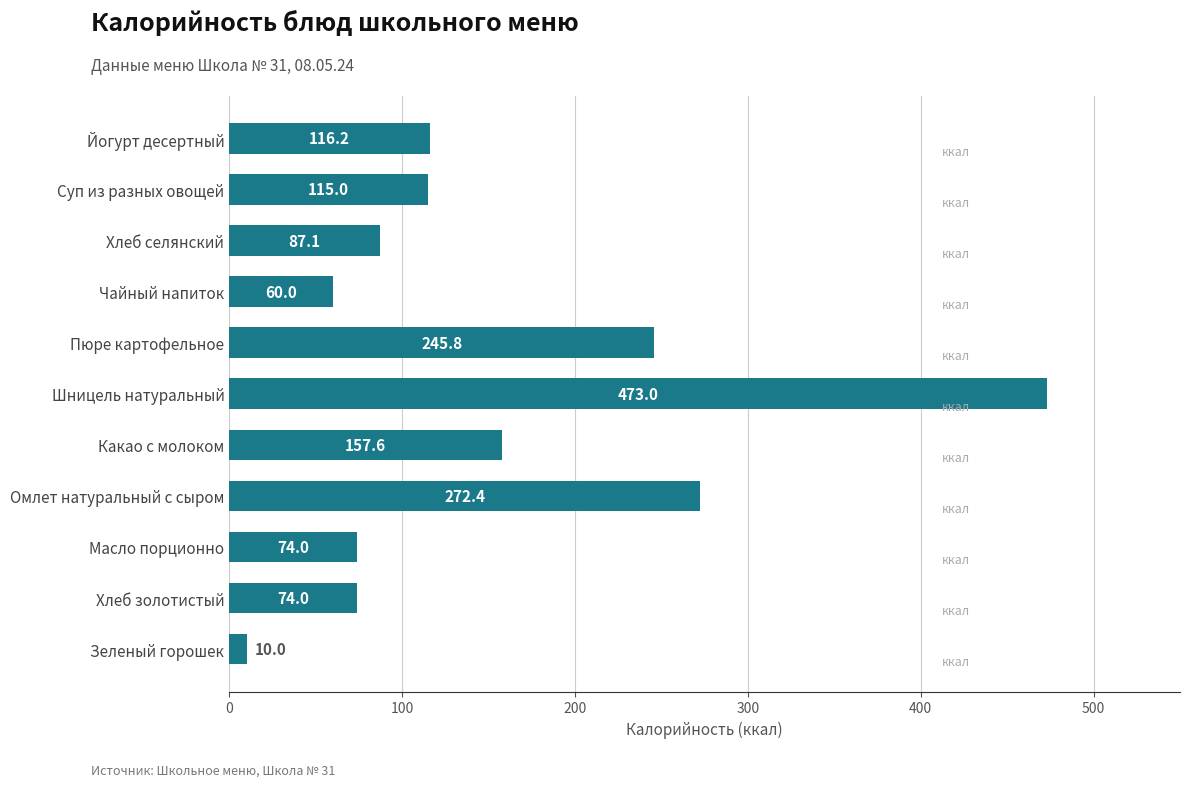

Read the value at Шницель натуральный.

473.0